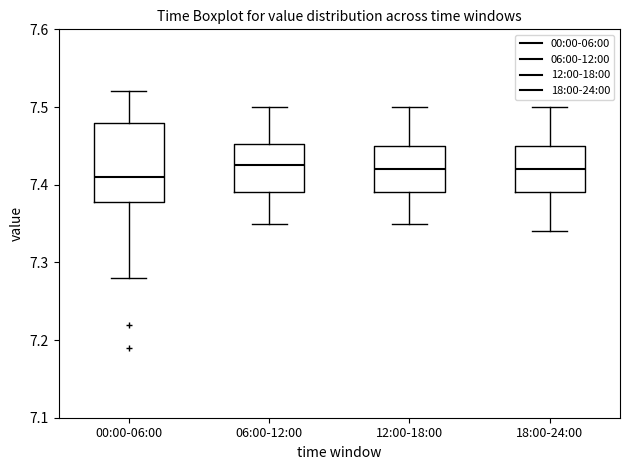

Reading left to right, transcribe this box plot: for each box, give where its median line is, the range the box spans, and where its two whiskers end, as read against the y-axis. The values are not printed on the chart, so give them approximately, as read against the axis.

00:00-06:00: median 7.41, box 7.38 to 7.48, whiskers 7.28 to 7.52
06:00-12:00: median 7.43, box 7.39 to 7.45, whiskers 7.35 to 7.50
12:00-18:00: median 7.42, box 7.39 to 7.45, whiskers 7.35 to 7.50
18:00-24:00: median 7.42, box 7.39 to 7.45, whiskers 7.34 to 7.50